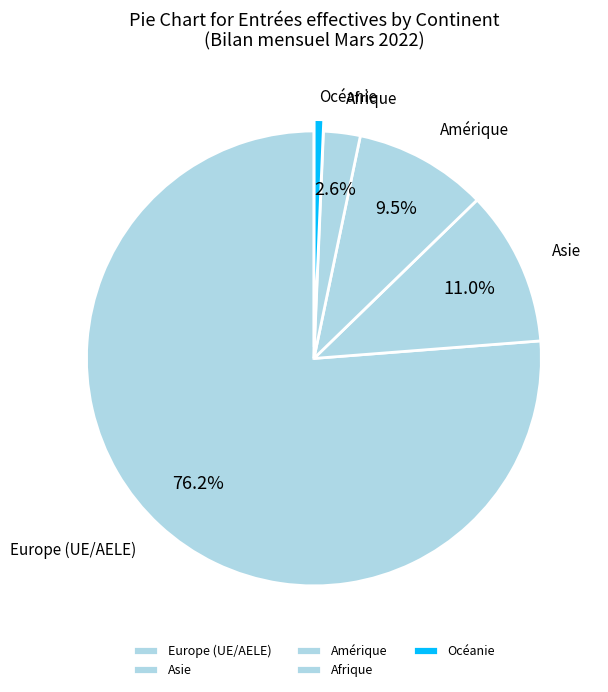

Count the number of slices in the pie.

5